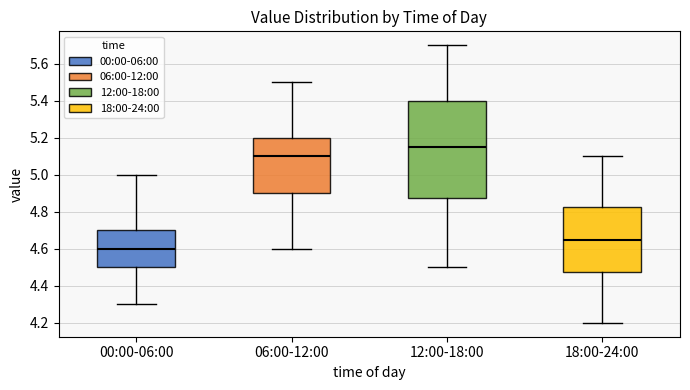

Reading left to right, read every box against the y-axis: the position of its median line, the range the box covers, and the ends of its whiskers. The values are not printed on the chart, so give them approximately, as read against the axis.

00:00-06:00: median 4.60, box 4.50 to 4.70, whiskers 4.30 to 5.00
06:00-12:00: median 5.10, box 4.90 to 5.20, whiskers 4.60 to 5.50
12:00-18:00: median 5.16, box 4.88 to 5.40, whiskers 4.50 to 5.70
18:00-24:00: median 4.66, box 4.48 to 4.82, whiskers 4.20 to 5.10